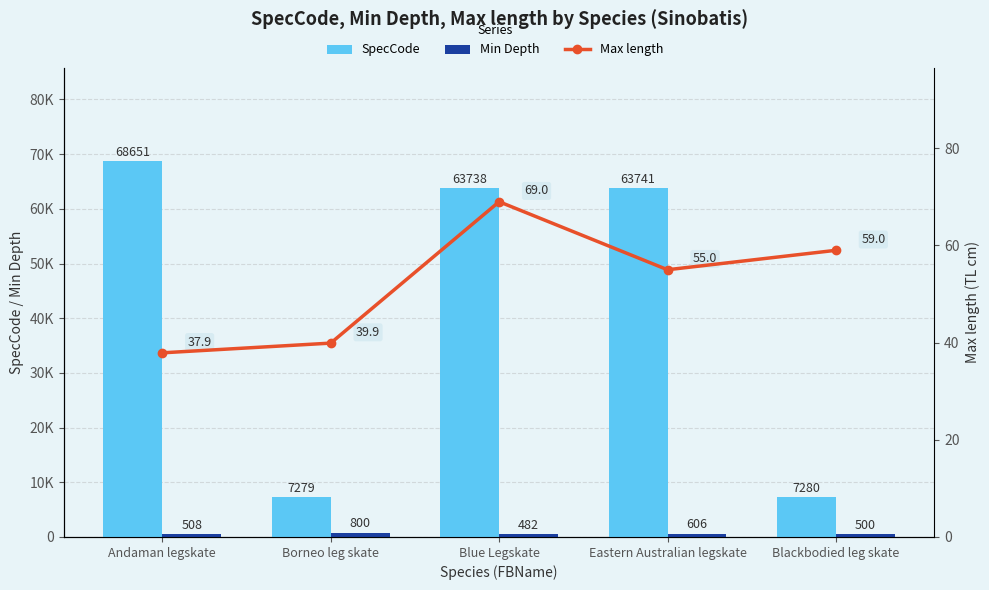

Rank the categories by SpecCode value from highest to lowest.

Andaman legskate, Eastern Australian legskate, Blue Legskate, Blackbodied leg skate, Borneo leg skate